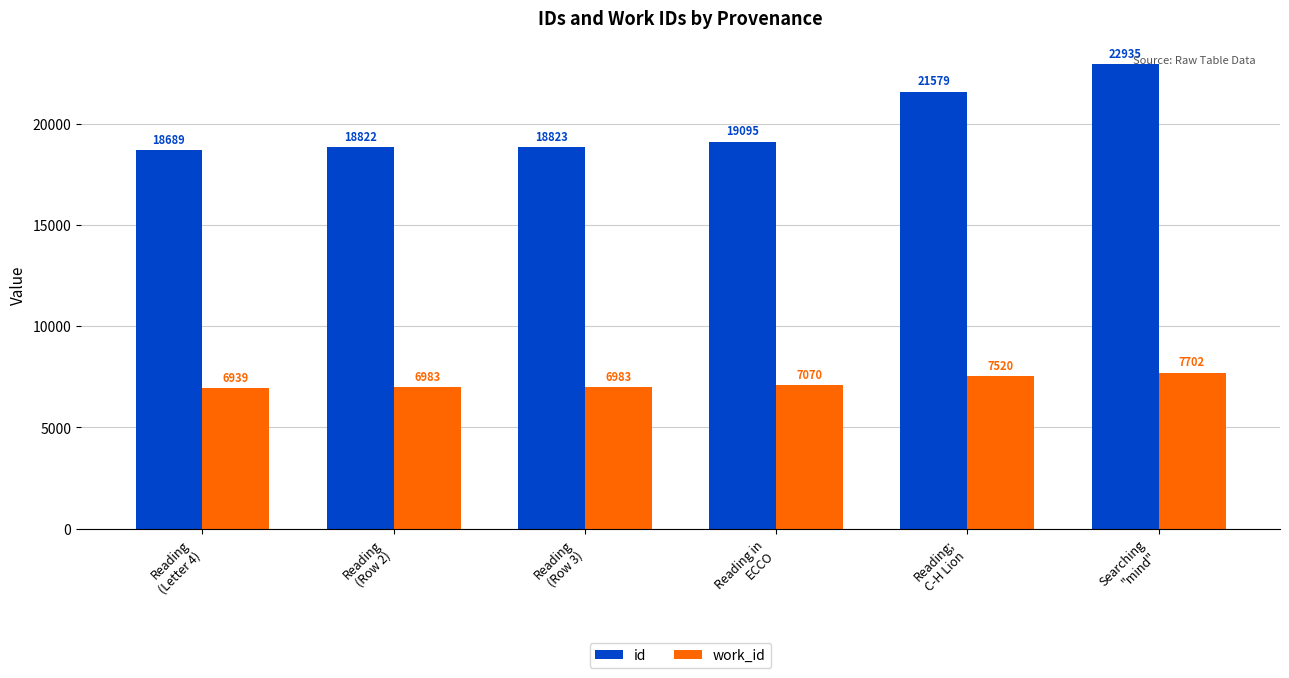

True or false: work_id has a value of 6983 at Reading
(Row 3).

True